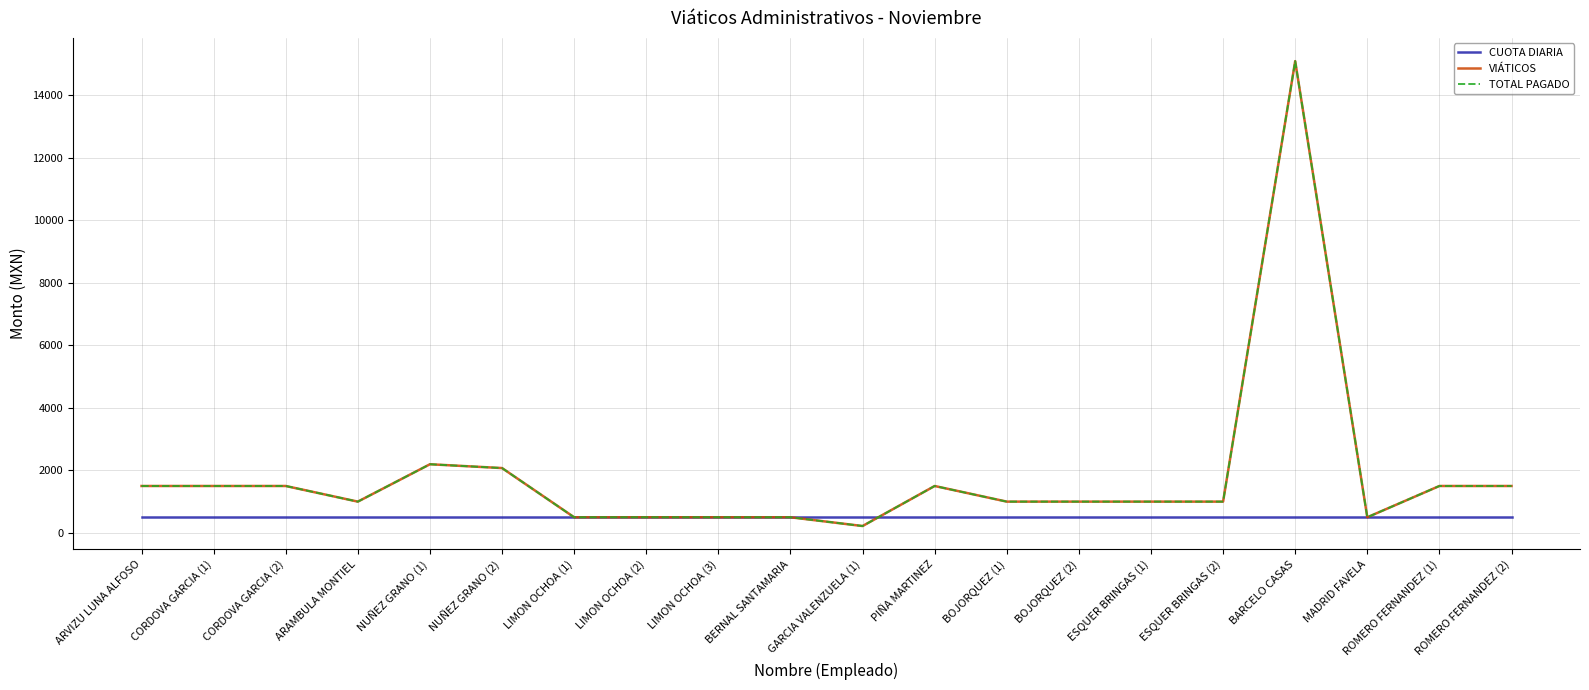

What value does the VIÁTICOS series have at NUÑEZ GRANO (2), to the nearest 50?

2050